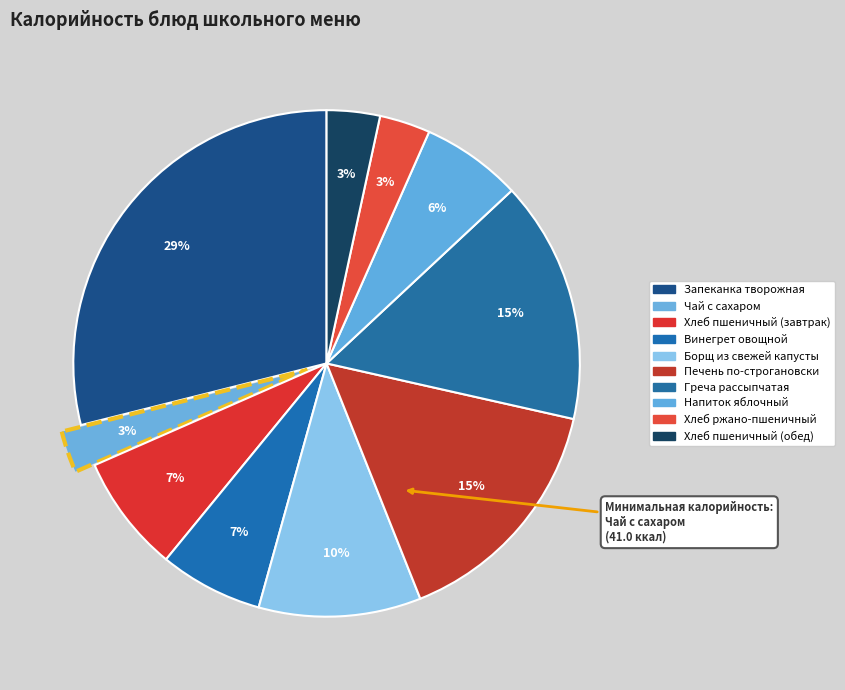

Which category has the biggest portion of the pie?

Запеканка творожная со сгущенным молоком